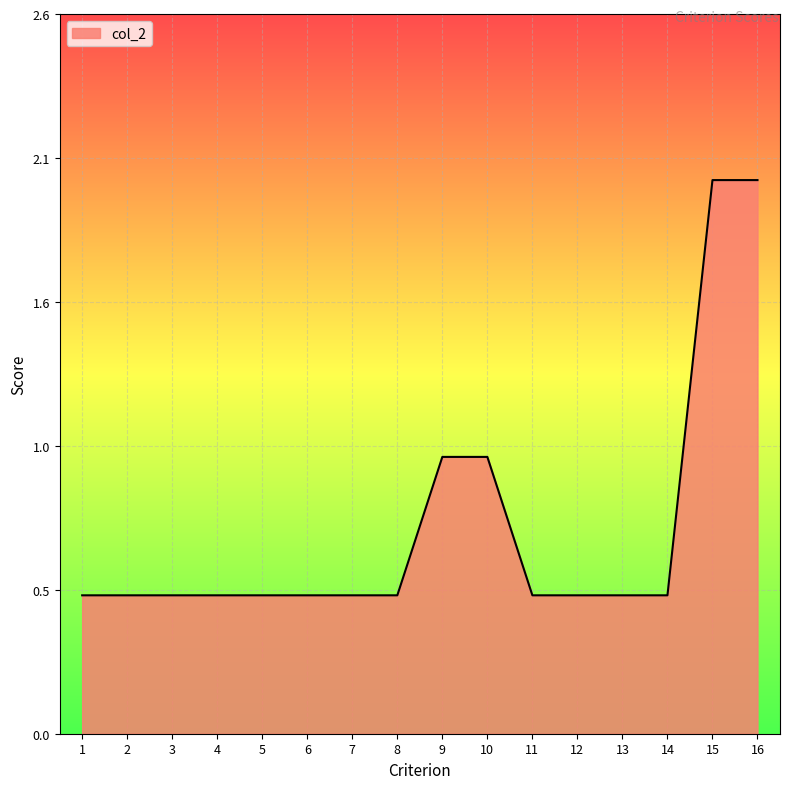

Does the chart display data point markers on the line(s)?

No